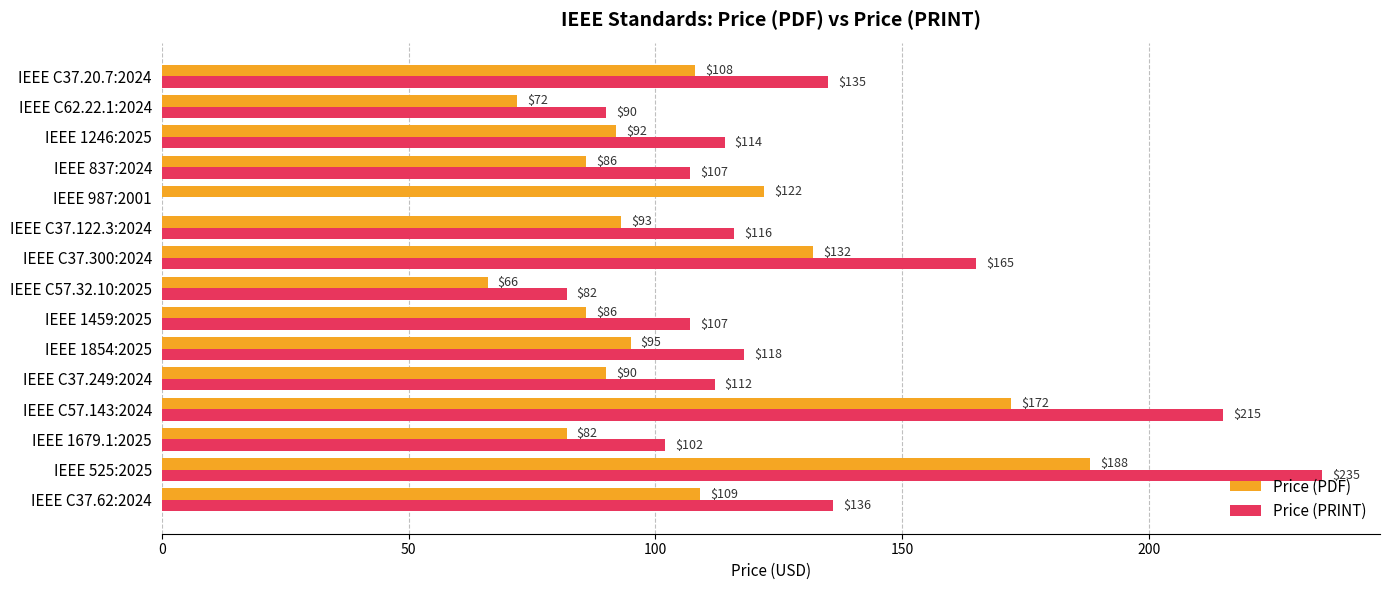

What is the average value of the Price (PDF) series?

106